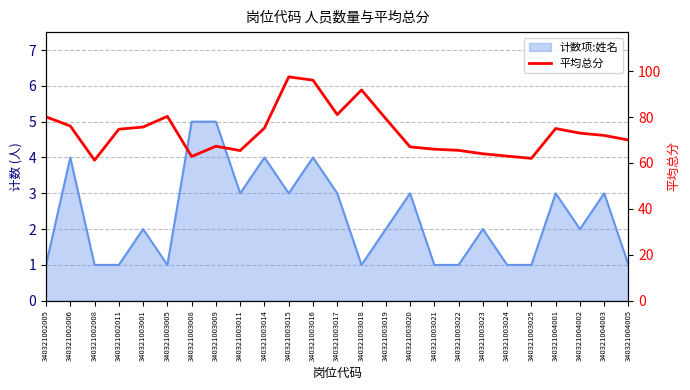

Reading left to right, list all the values displayed in this chart.

340321002005=80.1	340321002006=76.1	340321002008=61.2	340321002011=74.7	340321003001=75.7	340321003005=80.3	340321003008=62.8	340321003009=67.3	340321003011=65.4	340321003014=75.2	340321003015=97.5	340321003016=96.1	340321003017=81.1	340321003018=91.8	340321003019=79.3	340321003020=67.0	340321003021=66.0	340321003022=65.5	340321003023=64.0	340321003024=63.0	340321003025=62.0	340321004001=75.0	340321004002=73.0	340321004003=72.0	340321004005=70.0